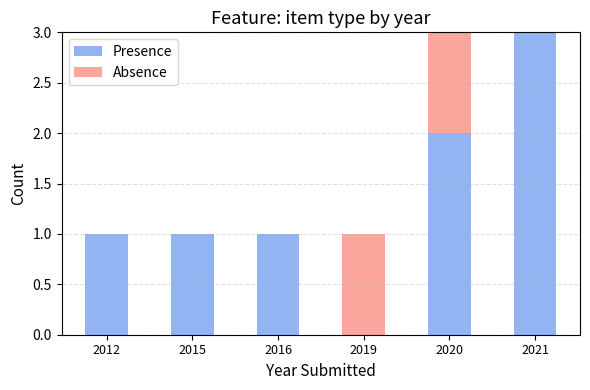

The Presence series shows 1 at 2015. True or false?

True